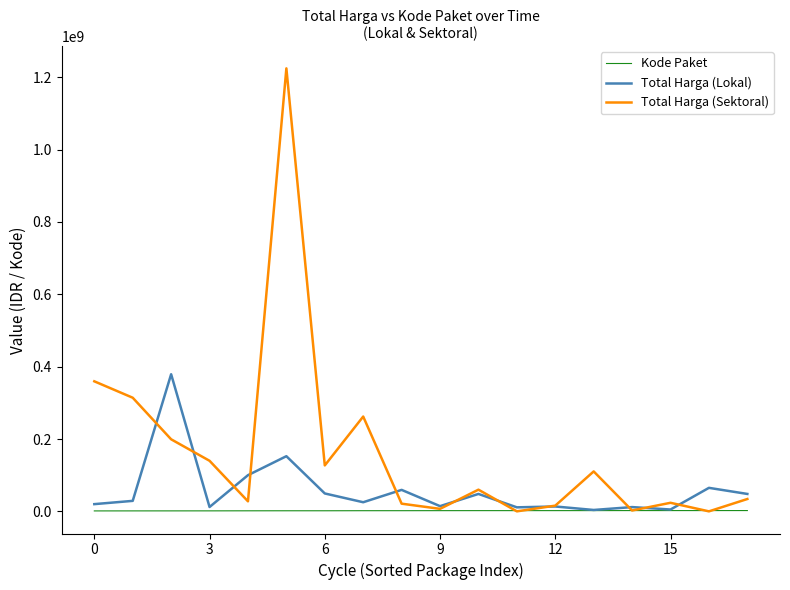

What is the maximum value for Total Harga (Sektoral)?

1224682000